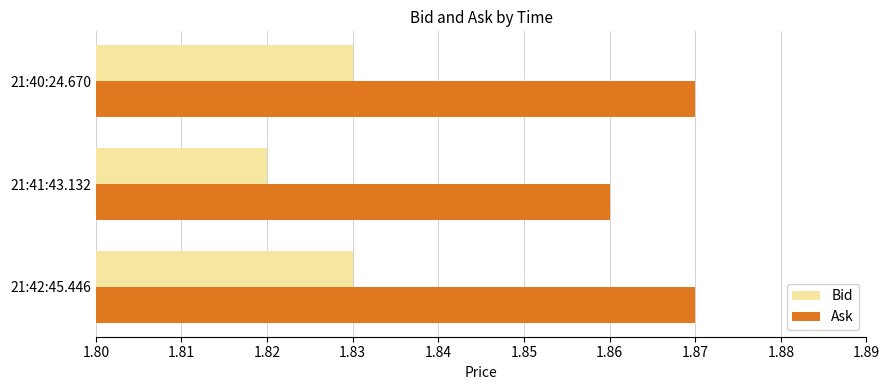

Which category has the lowest value in the Bid series?

21:41:43.132